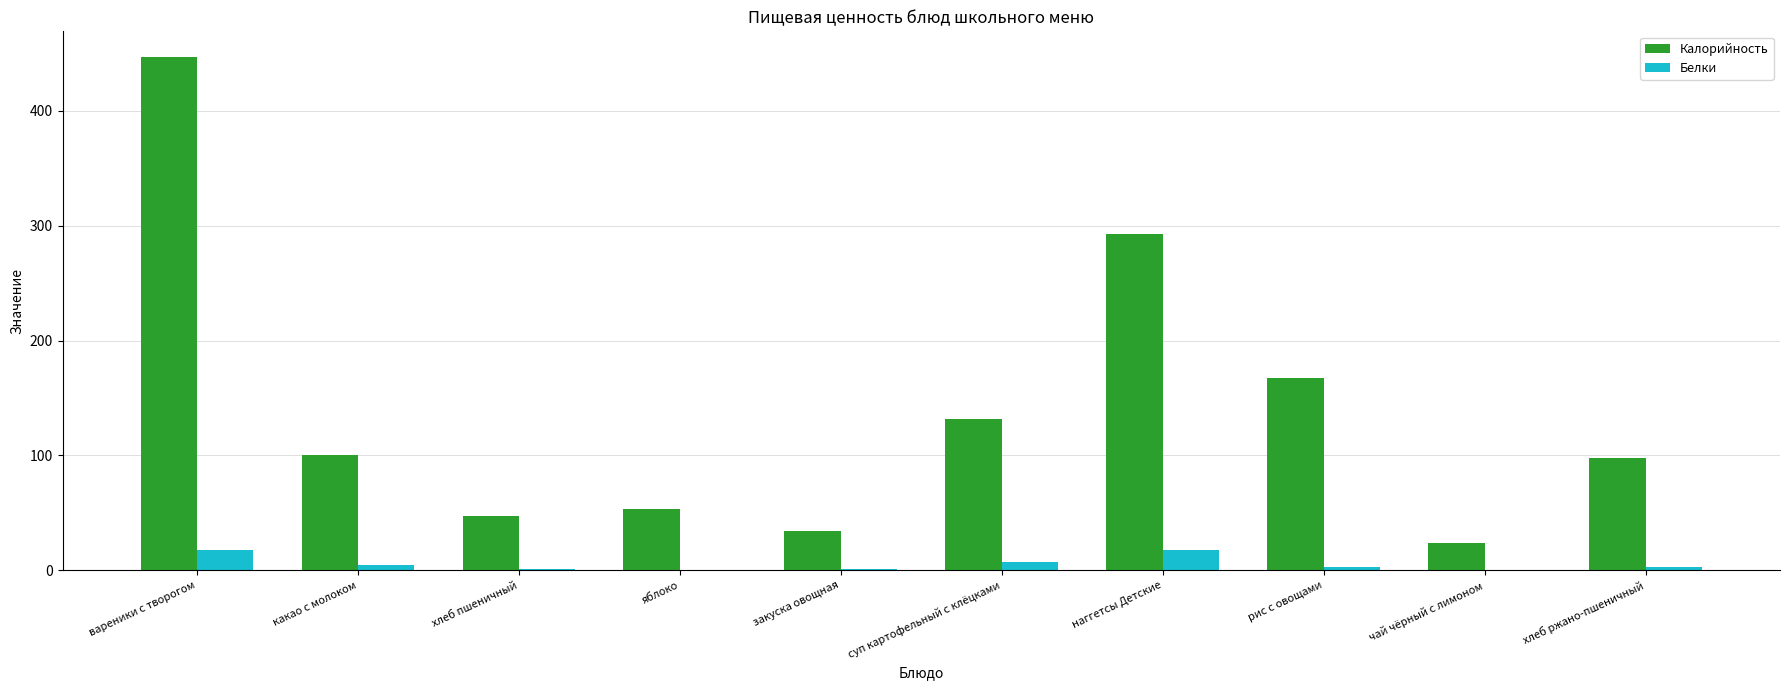

Is the value of Белки at суп картофельный с клёцками greater than the value of Калорийность at хлеб ржано-пшеничный?

No